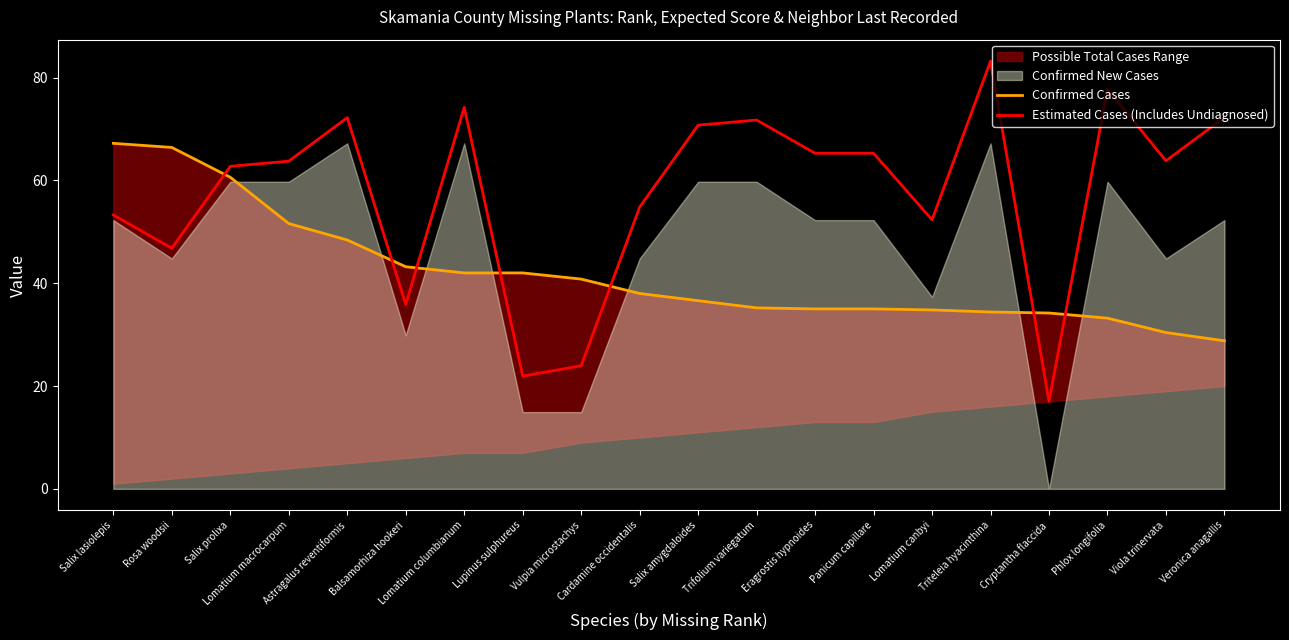

Which series has the largest range (max minus min)?

Estimated Cases (Includes Undiagnosed)